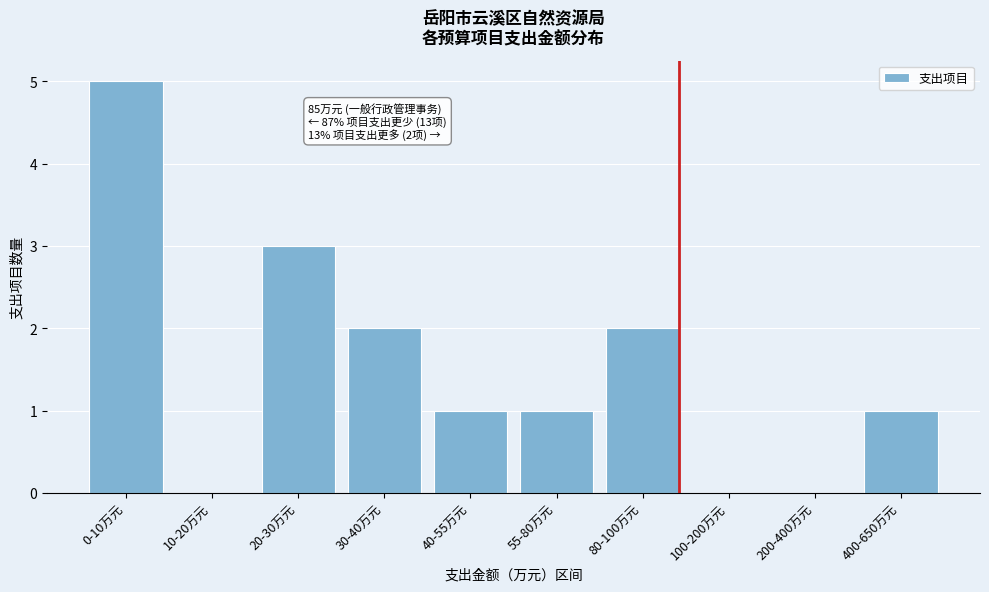

Reading right to left, extract all data points from this chart.

400-650万元=1	200-400万元=0	100-200万元=0	80-100万元=2	55-80万元=1	40-55万元=1	30-40万元=2	20-30万元=3	10-20万元=0	0-10万元=5